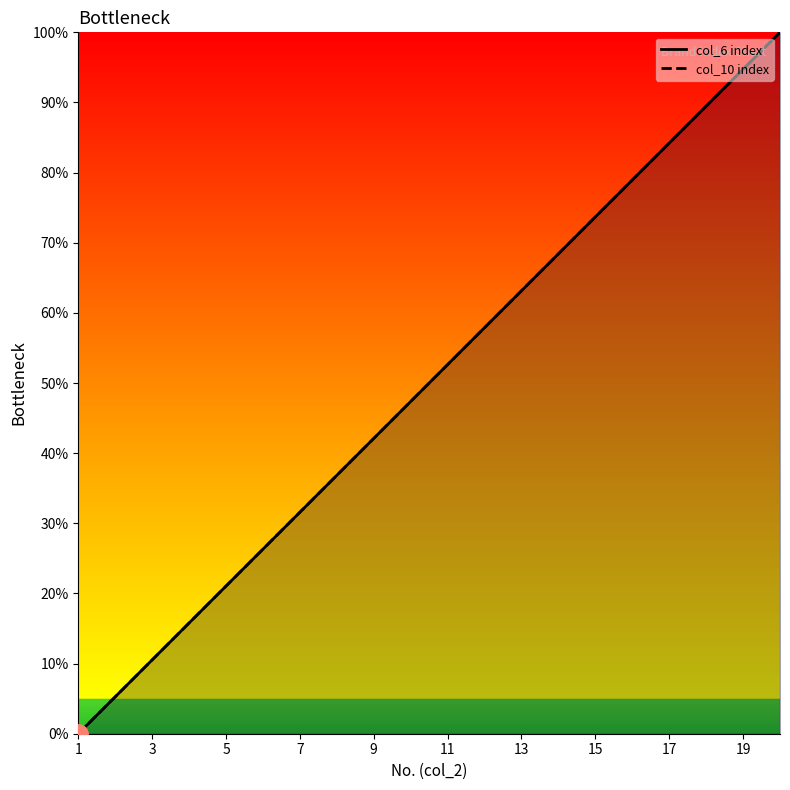

Is it true that col_6 index equals 0.0 at 1?

True